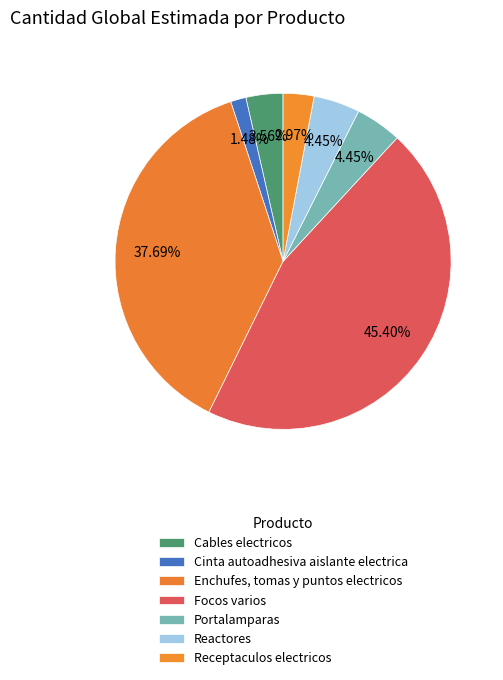

Rank the categories by value from lowest to highest.

Cinta autoadhesiva aislante electrica, Receptaculos electricos, Cables electricos, Portalamparas, Reactores, Enchufes, tomas y puntos electricos, Focos varios